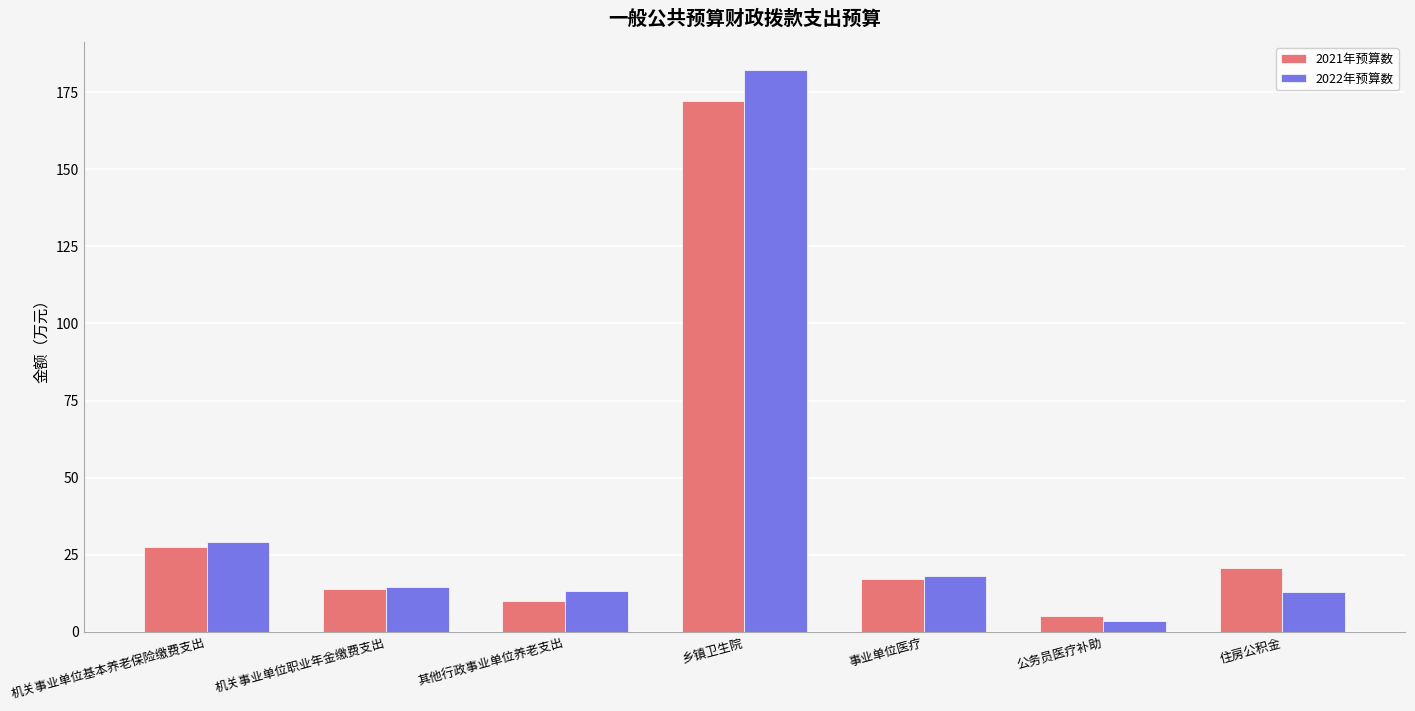

What is the difference between the maximum and minimum values in the 2021年预算数 series?

167.2